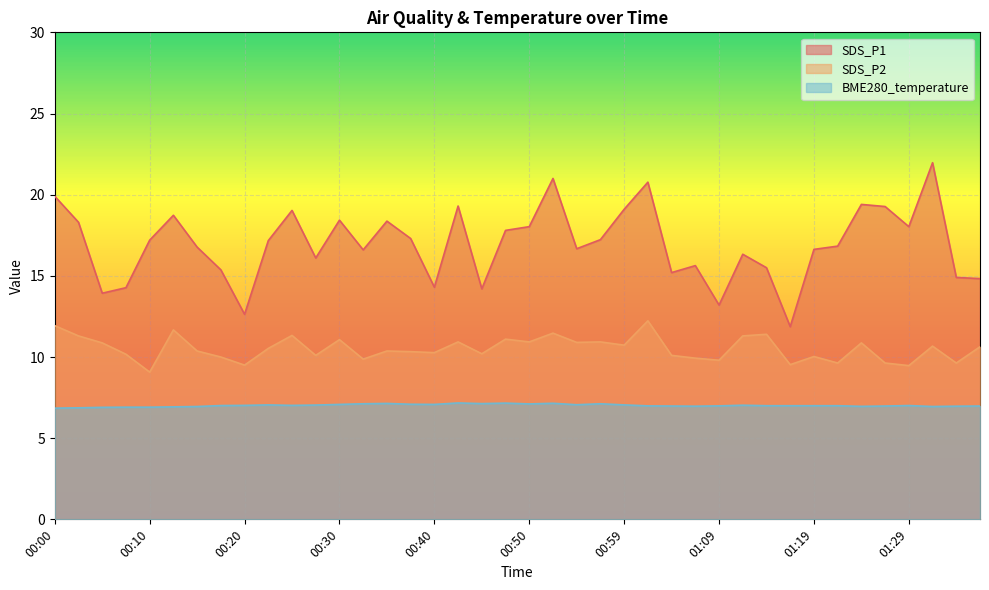

What is the sum of all SDS_P1 values?

678.1